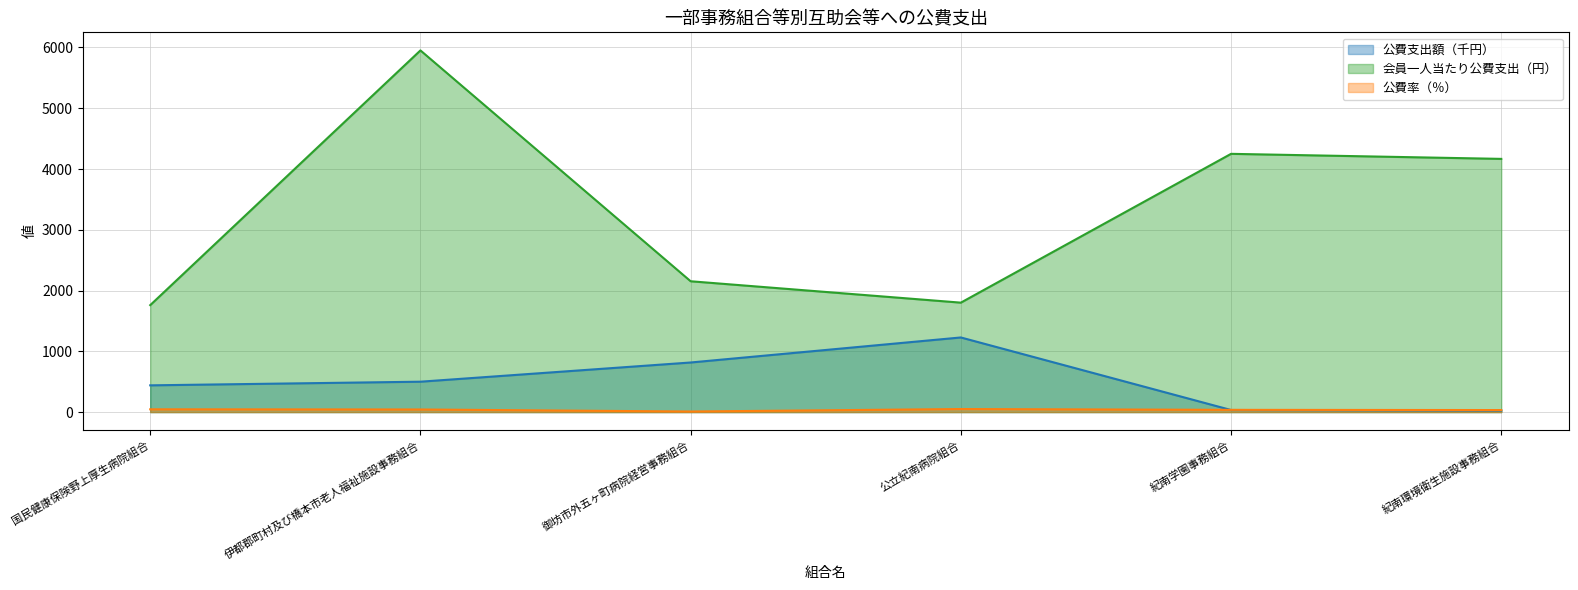

How many interior local peaks does the 会員一人当たり公費支出（円） series have?

2